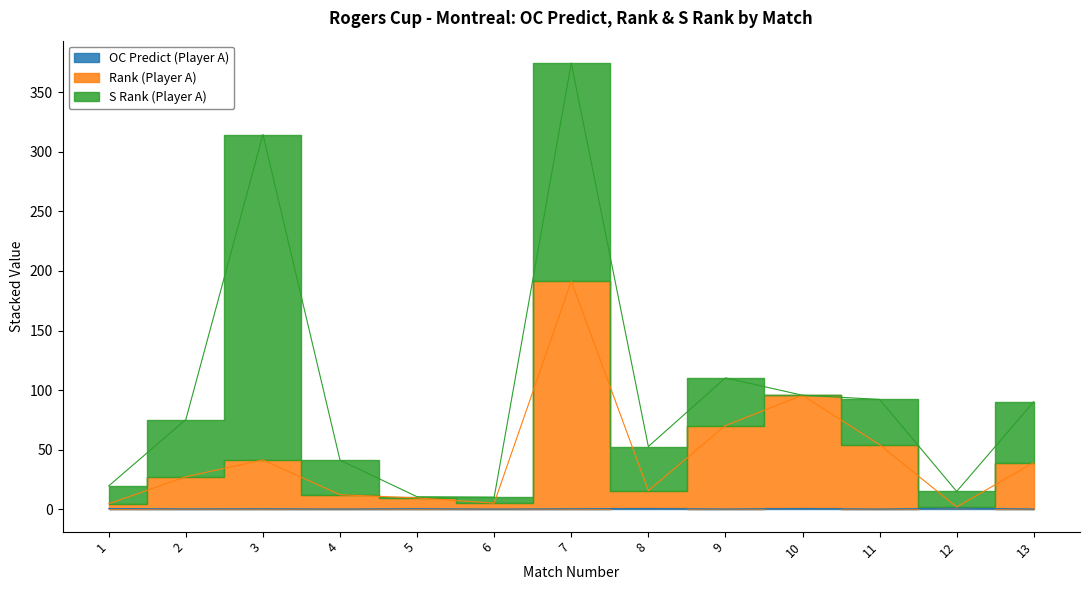

What is the sum of the OC Predict (Player A) values at 11 and 12?

1.2